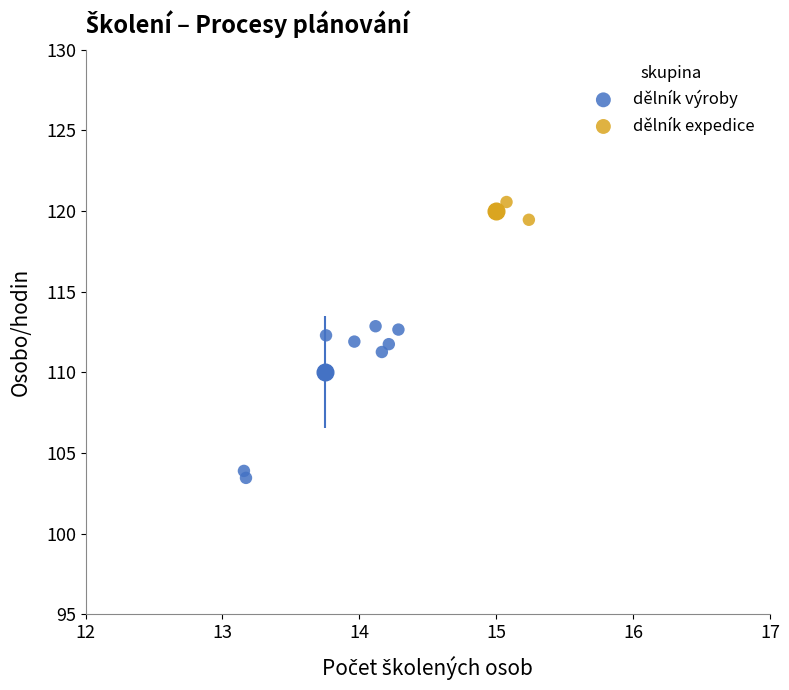

What are all the series names shown in the legend?

dělník výroby, dělník expedice